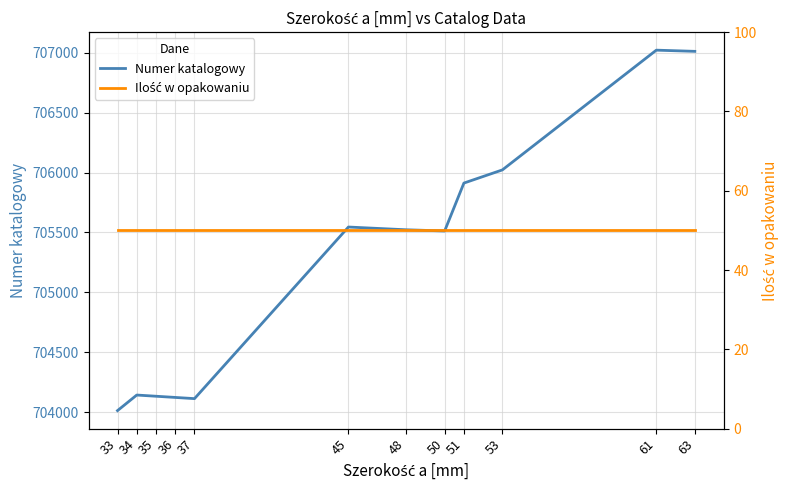

Between 61 and 51, which is larger?

61